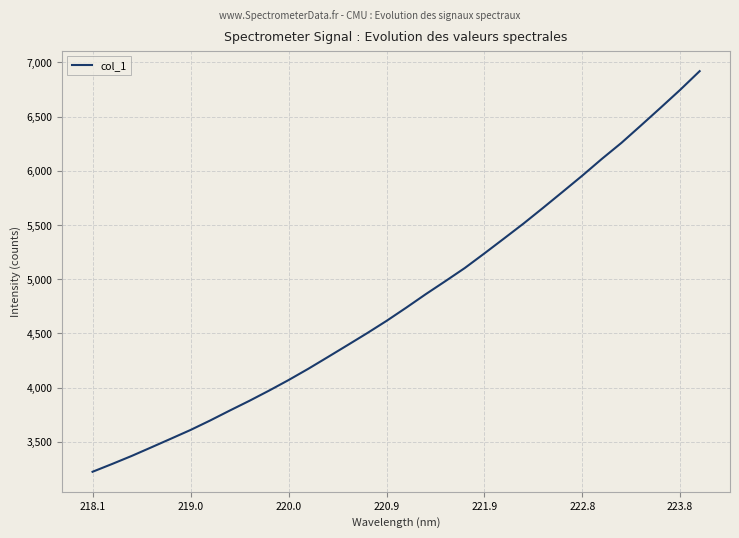

What is the smallest value displayed?

3224.5